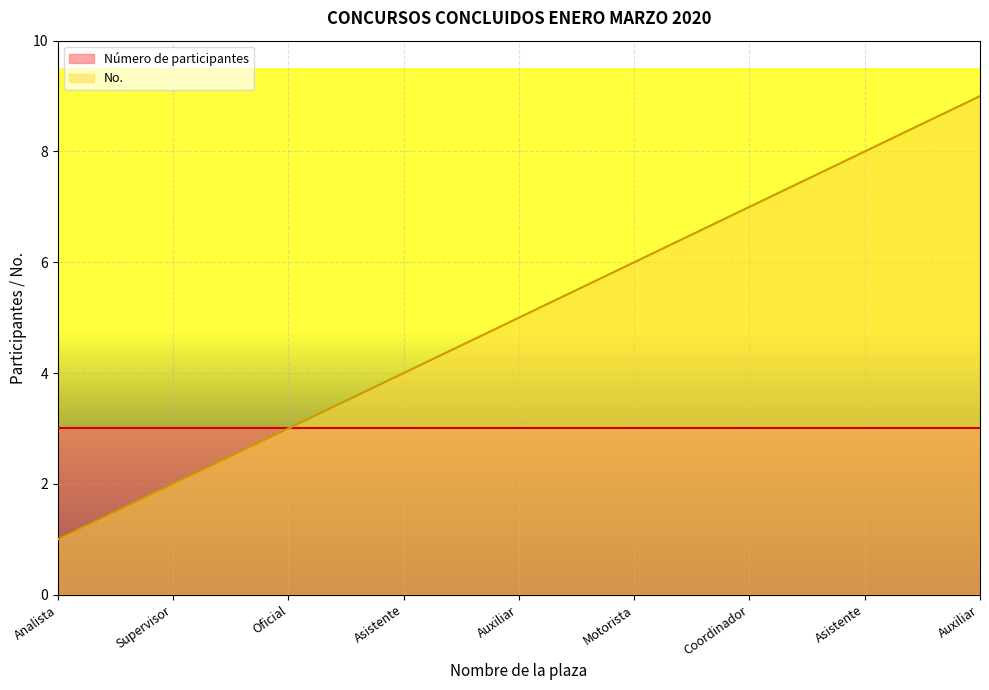

What is the sum of all values?

45